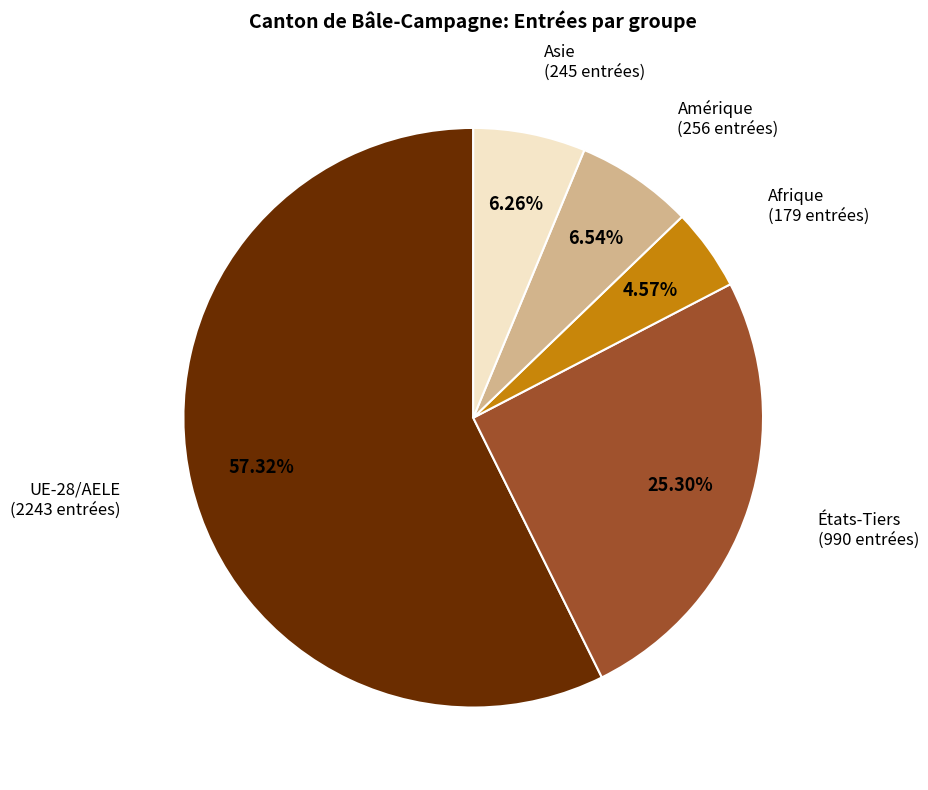

Is there a majority slice in this chart?

Yes